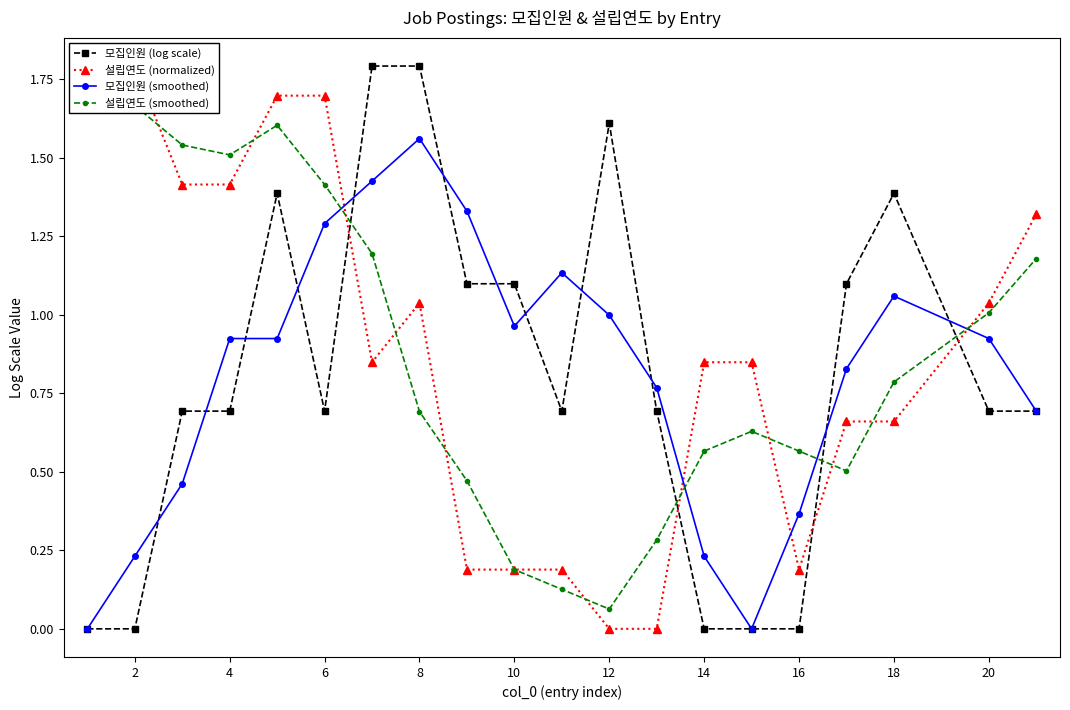

List the series in order of their peak value, highest first.

모집인원 (log scale), 설립연도 (normalized), 설립연도 (smoothed), 모집인원 (smoothed)